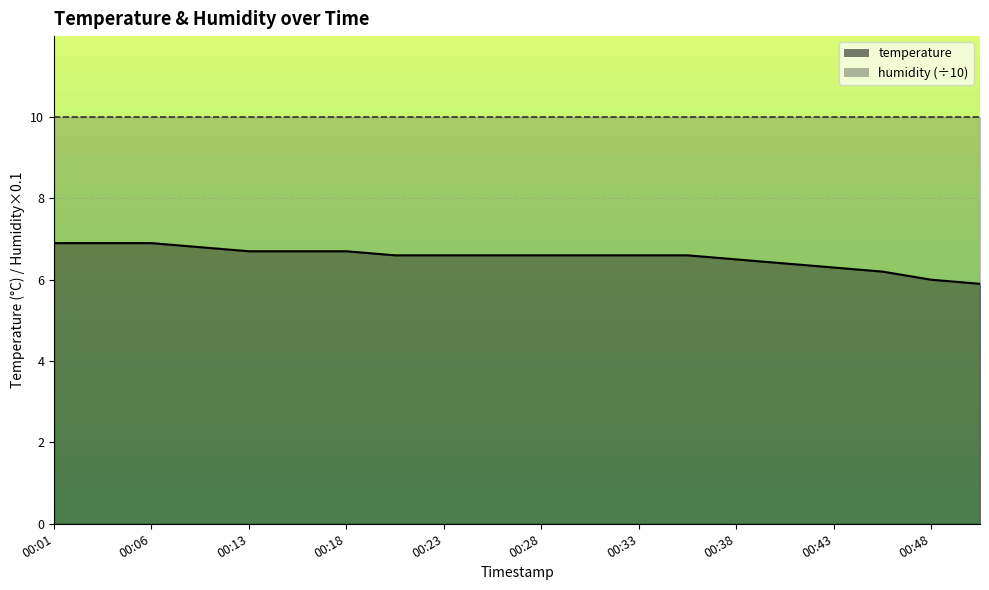

Rank the categories by value from lowest to highest.

00:50, 00:48, 00:45, 00:43, 00:40, 00:38, 00:21, 00:23, 00:26, 00:28, 00:30, 00:33, 00:35, 00:13, 00:16, 00:18, 00:11, 00:01, 00:04, 00:06